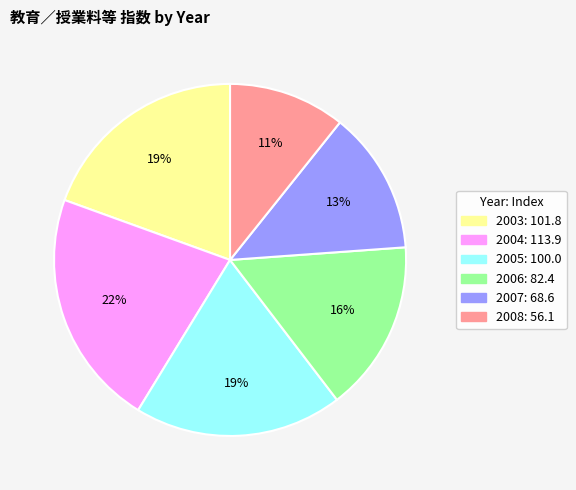

Is the sum of 2008 and 2007 greater than half?

No